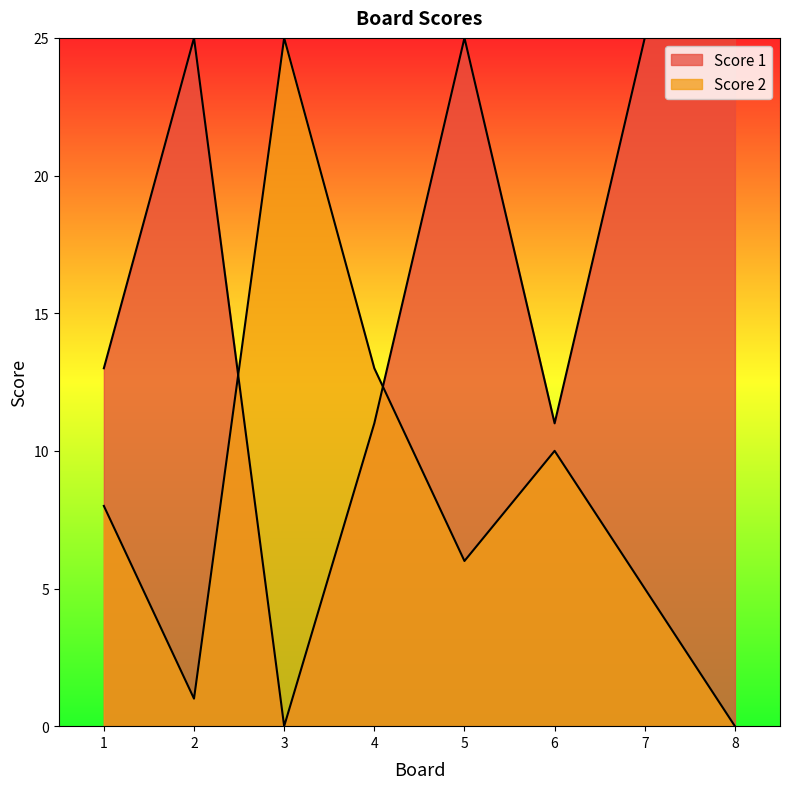

At how many categories does at least one series exceed 24?

5